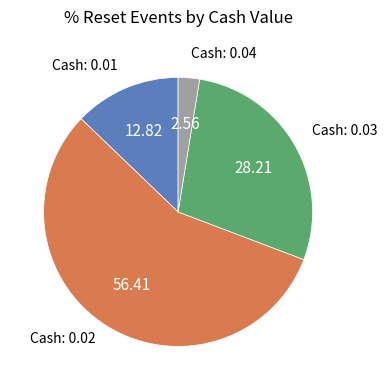

Is there a majority slice in this chart?

Yes